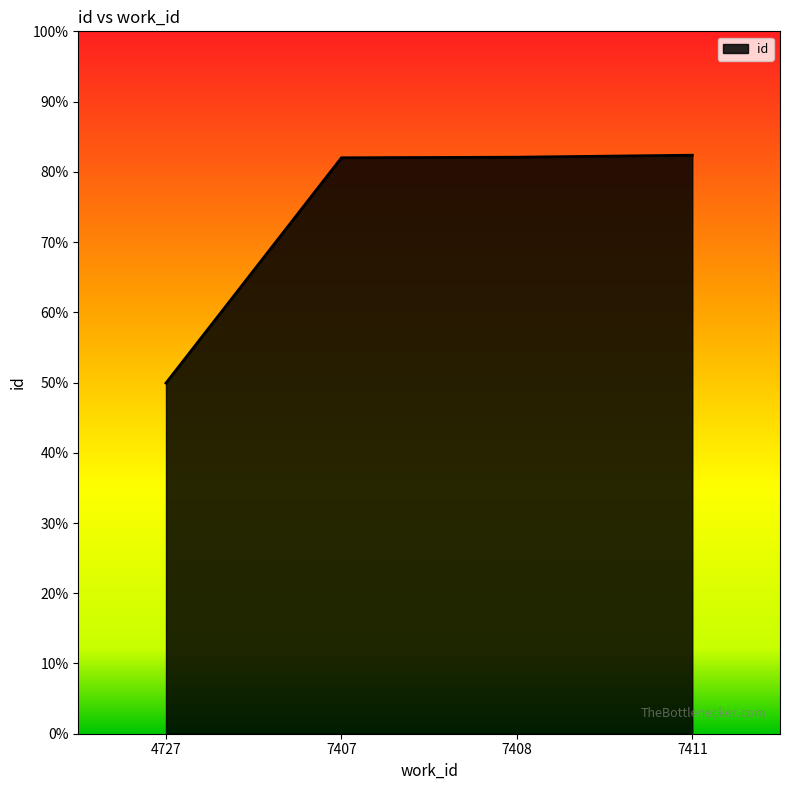

Reading left to right, list all the values displayed in this chart.

0.5	0.8	0.8	0.8